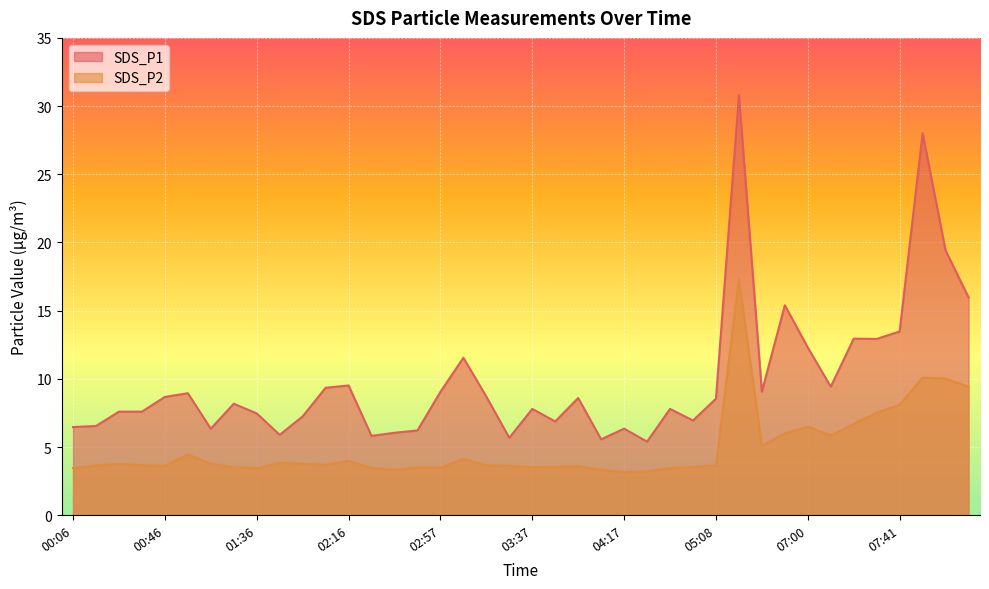

How many series are shown in this chart?

2